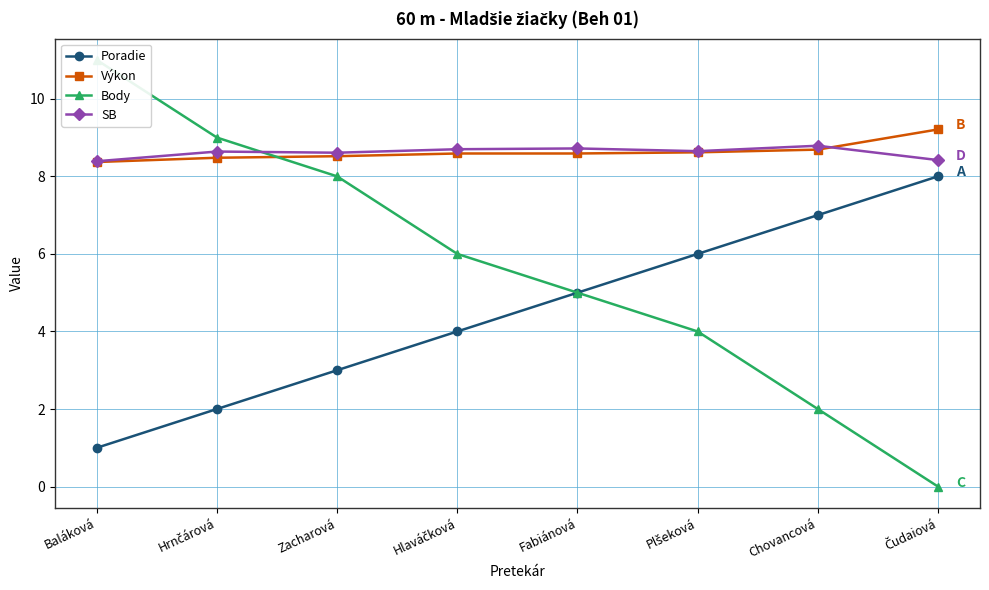

What is the label of the 7th point from the left?

Chovancová